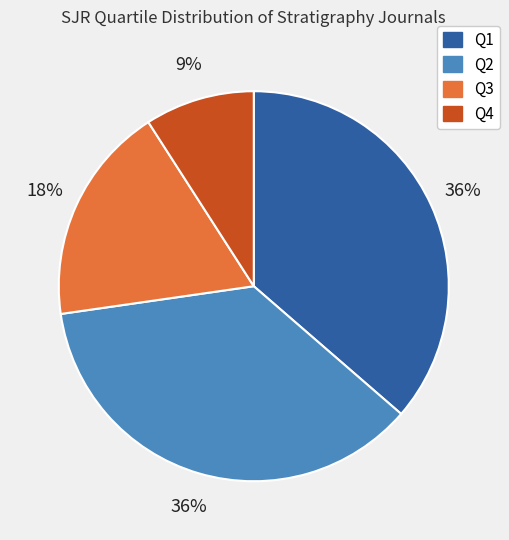

The Q1 slice represents 23% of the pie. True or false?

False